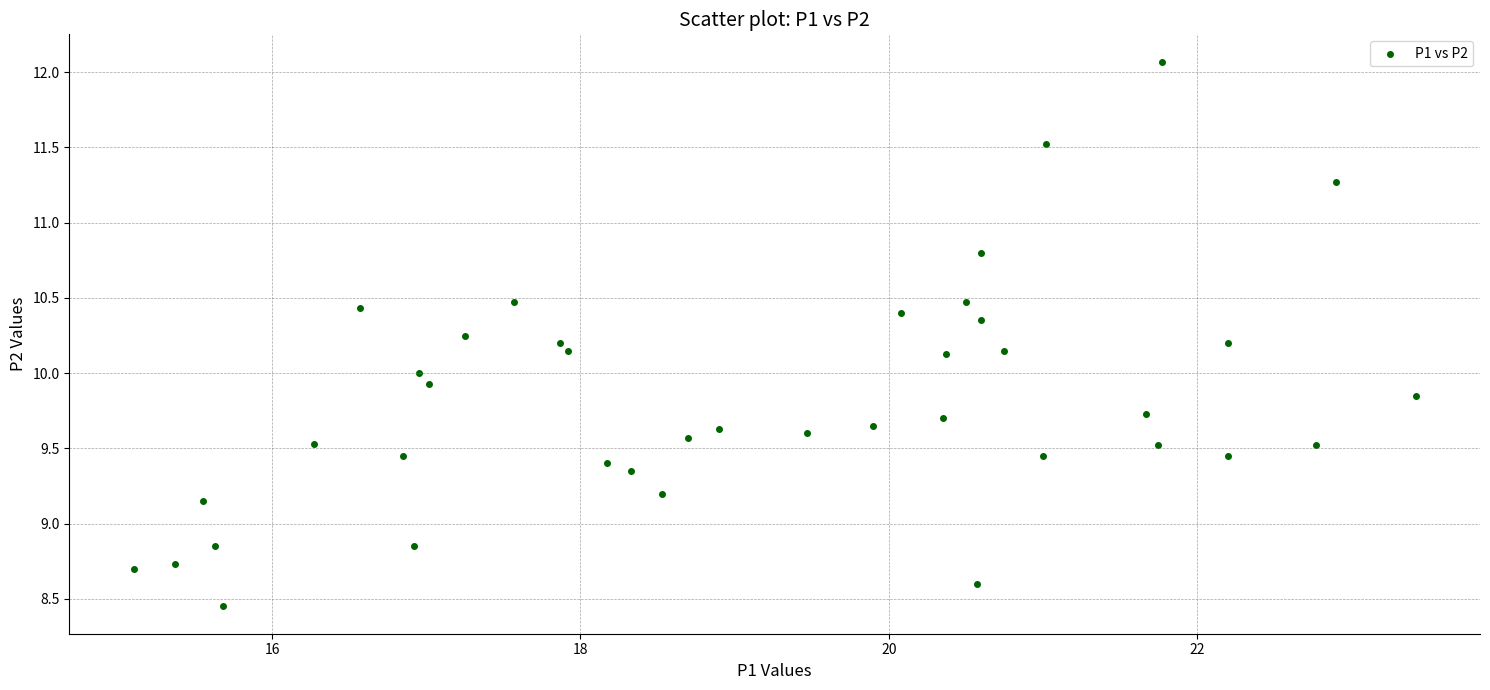

What is the range of X values (max minus min)?

8.3